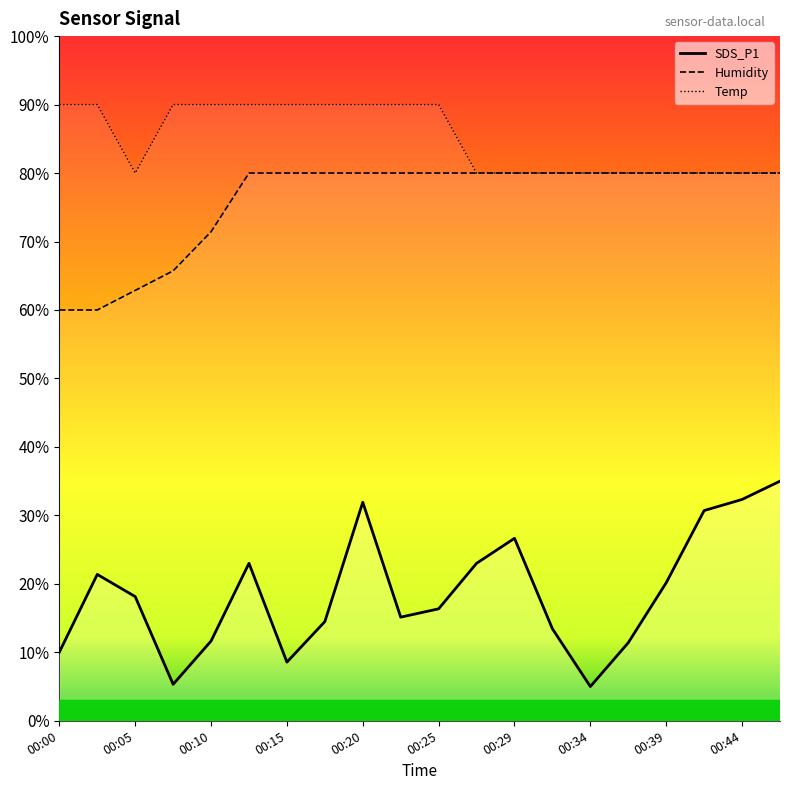

What is the value of the Humidity point at the 19th from the left?

80.0